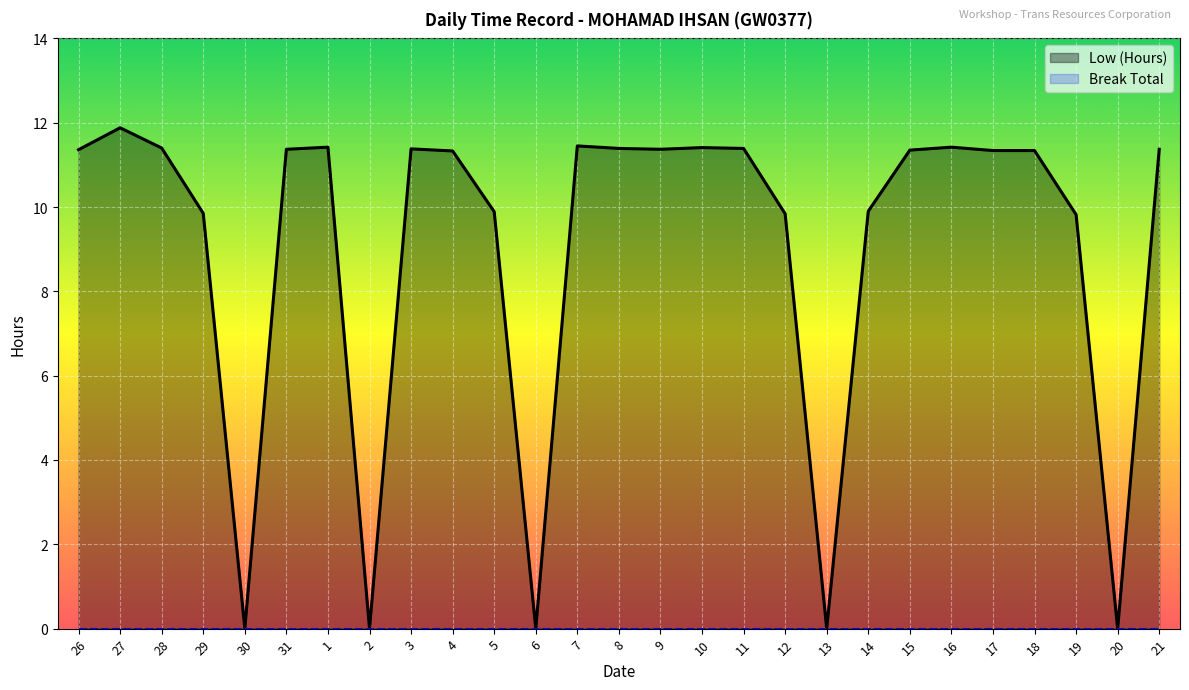

At which category is the sum across all series the highest?

27